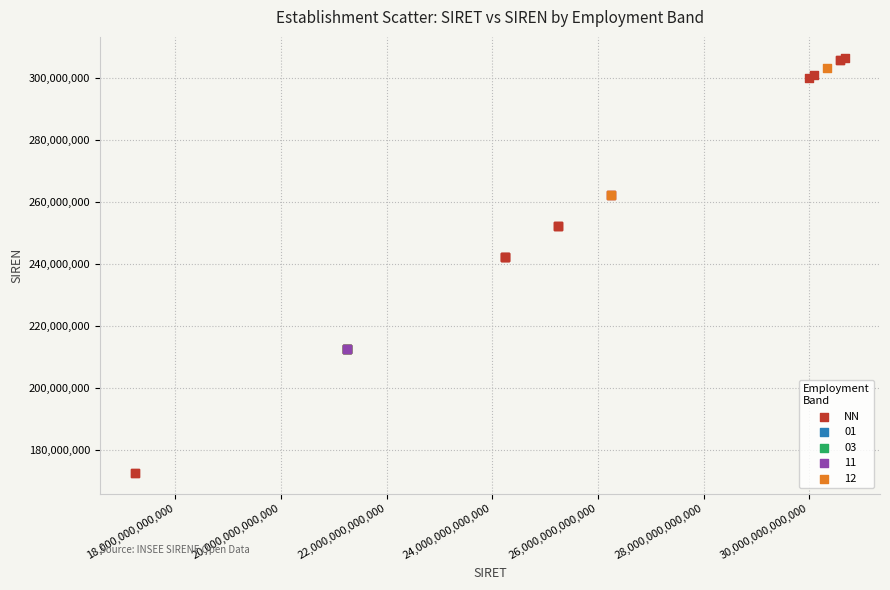

What are all the series names shown in the legend?

NN, 01, 03, 11, 12